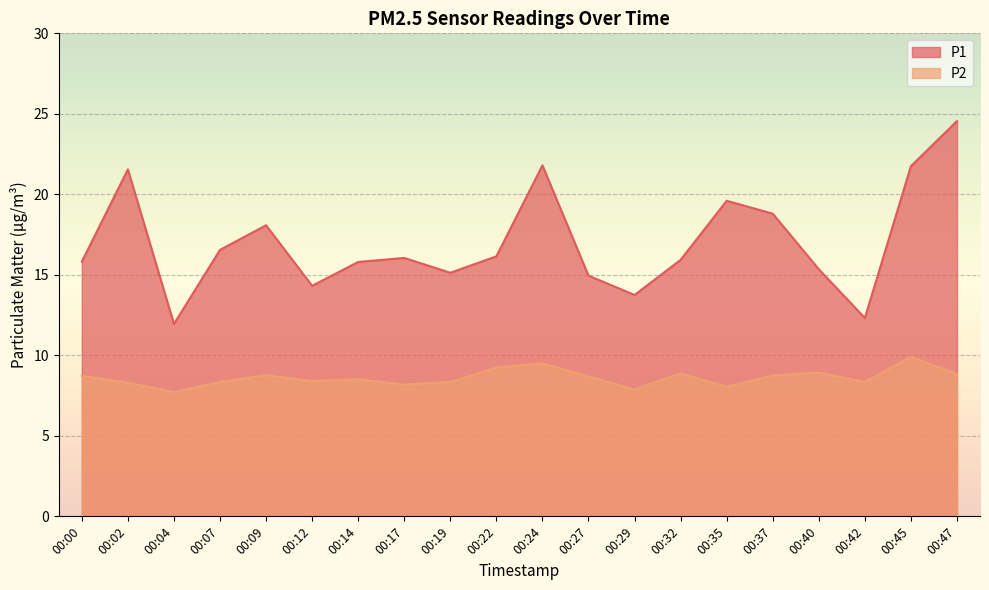

Read the P1 value at 00:09.

18.1